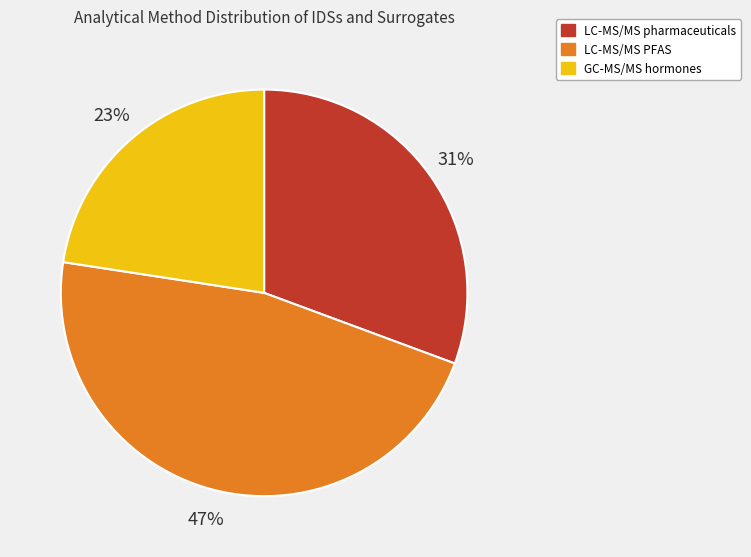

Between LC-MS/MS PFAS and GC-MS/MS hormones, which is larger?

LC-MS/MS PFAS